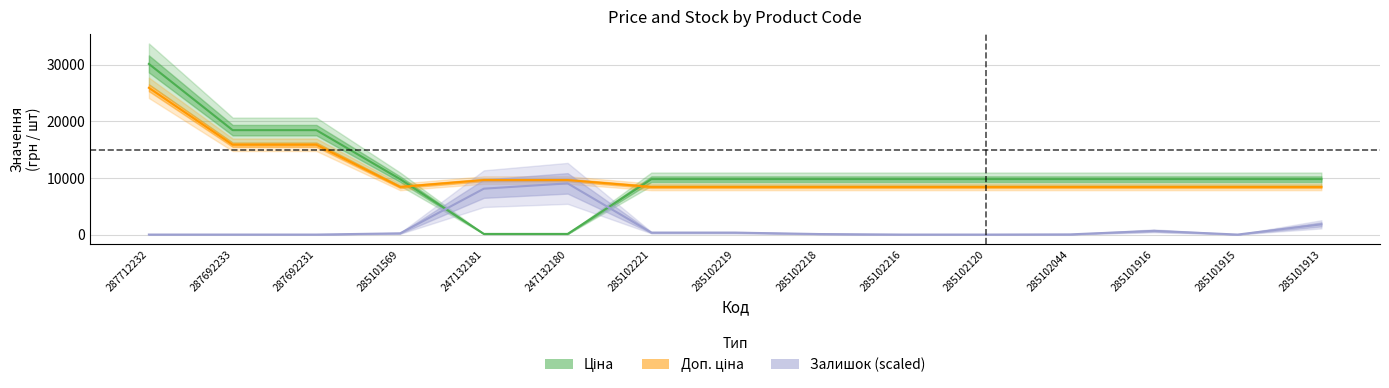

Reading right to left, transcribe all the data shown in this chart.

Ціна: 285101913=9775.5	285101915=9775.5	285101916=9775.5	285102044=9775.5	285102120=9775.5	285102216=9775.5	285102218=9775.5	285102219=9775.5	285102221=9775.5	247132180=111.8	247132181=111.8	285101569=9775.5	287692231=18420.9	287692233=18420.9	287712232=30102.8
Доп. ціна: 285101913=8406.9	285101915=8406.9	285101916=8406.9	285102044=8406.9	285102120=8406.9	285102216=8406.9	285102218=8406.9	285102219=8406.9	285102221=8406.9	247132180=9616.5	247132181=9616.5	285101569=8406.9	287692231=15841.9	287692233=15841.9	287712232=25888.4
Залишок: 285101913=1806.2	285101915=0.0	285101916=654.0	285102044=31.1	285102120=0.0	285102216=0.0	285102218=93.4	285102219=342.5	285102221=342.5	247132180=9030.8	247132181=8096.6	285101569=218.0	287692231=0.0	287692233=0.0	287712232=0.0